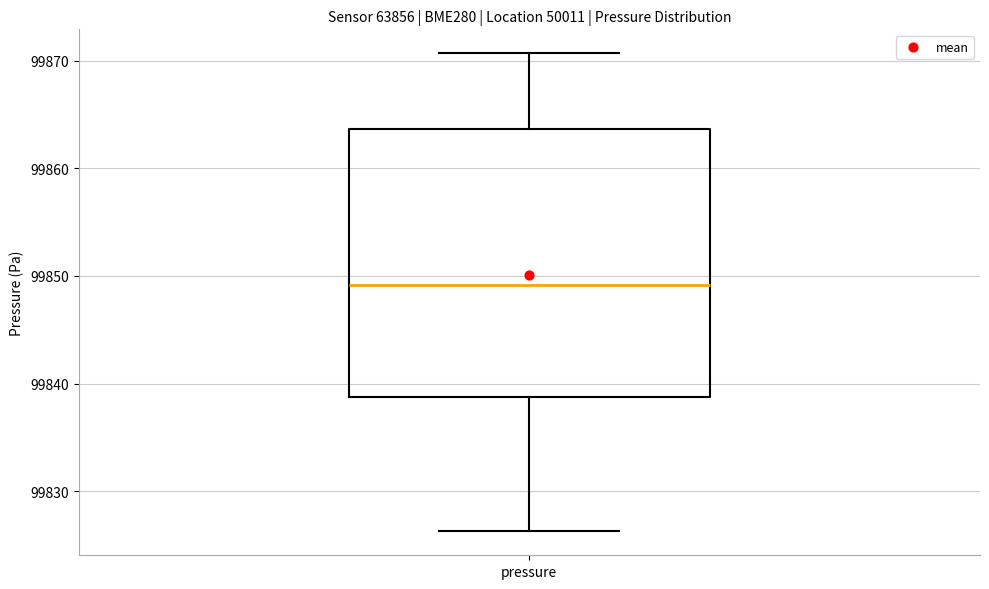

Where is the lower edge of the box for pressure on the y-axis? The values are not printed on the chart, so give them approximately, as read against the axis.

99839